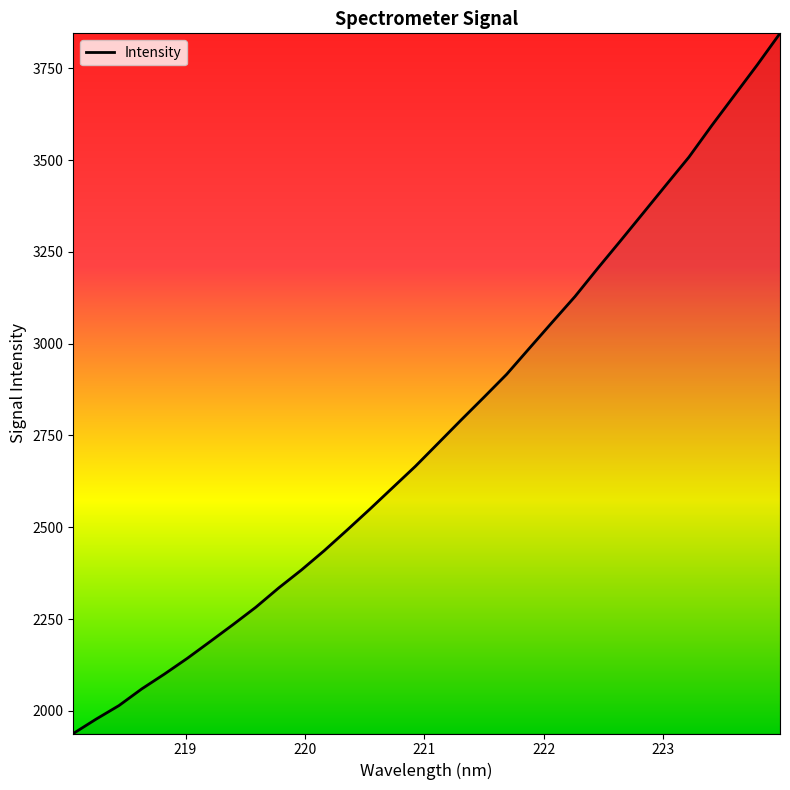

What is the greatest value displayed?

3844.9